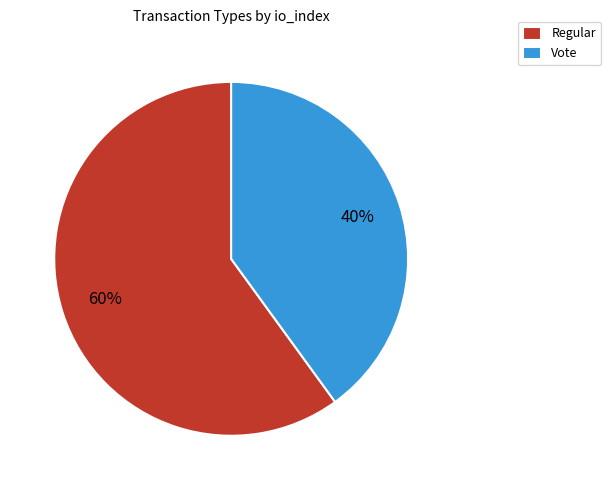

Do Regular and Vote together represent more than half of the pie?

Yes